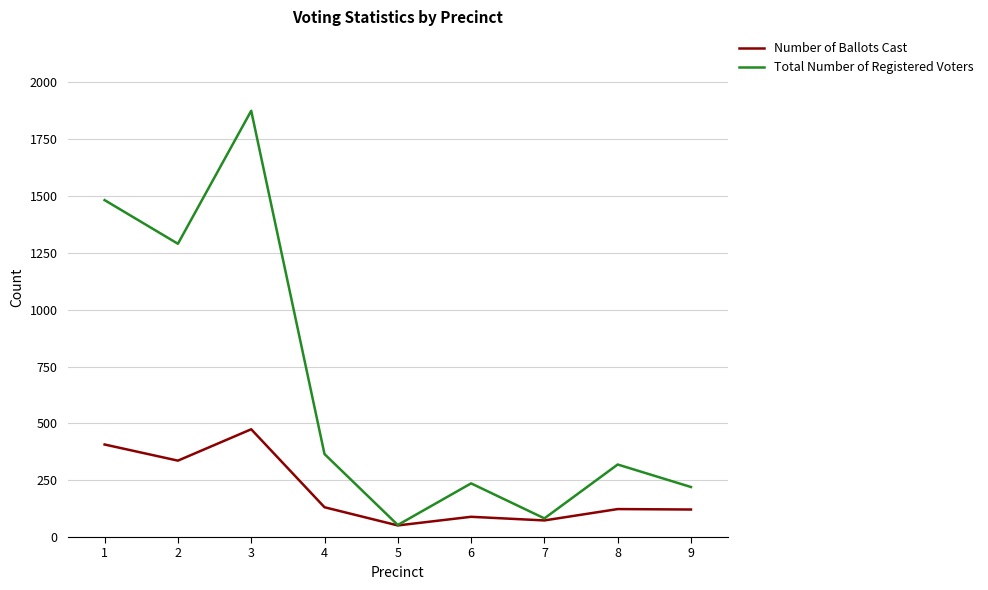

What is the difference between the highest and lowest values at 9?

99